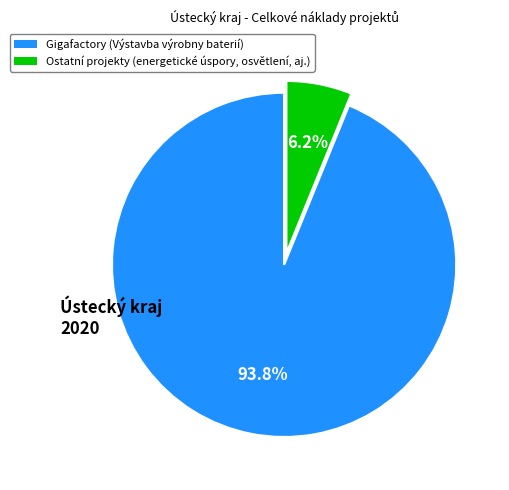

Is there a majority slice in this chart?

Yes